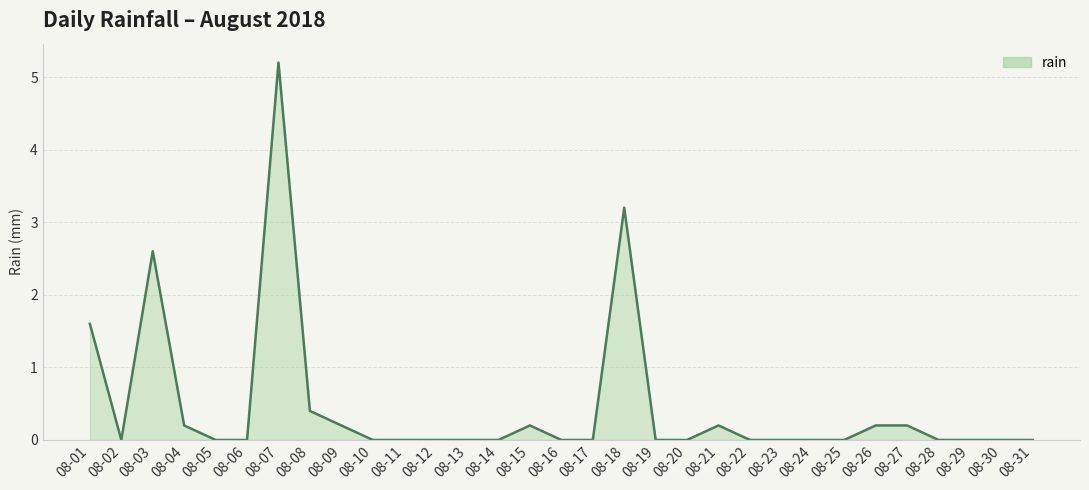

Where is the data nearest to the value 2?

08-01